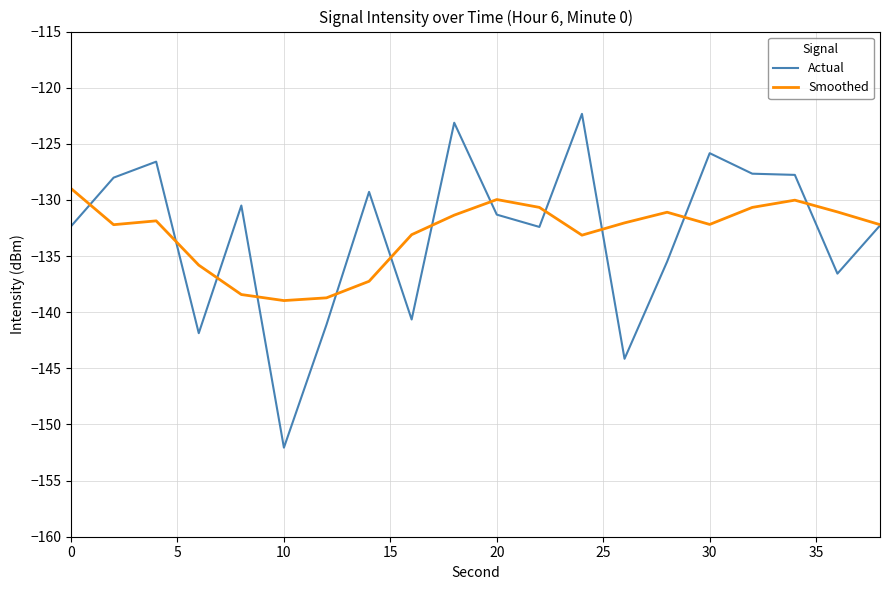

Rank the series by their maximum value, from highest to lowest.

Actual, Smoothed